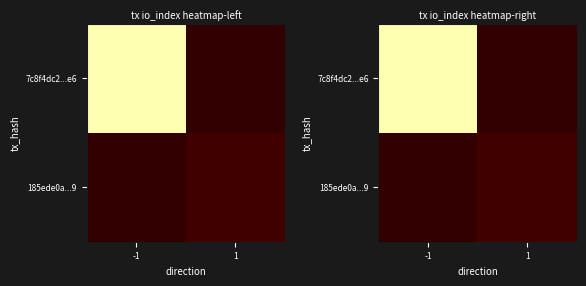

At which label is 185ede0a...9 closest to 1?

-1